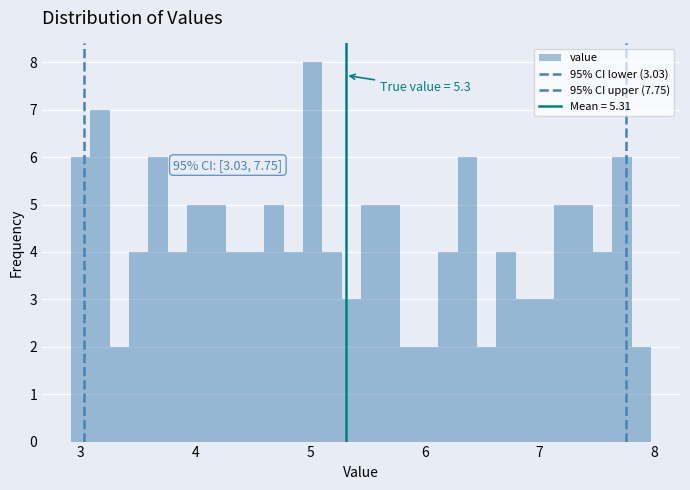

Read against the x-axis, roughly where is the centre of the tallest bar?

5.0